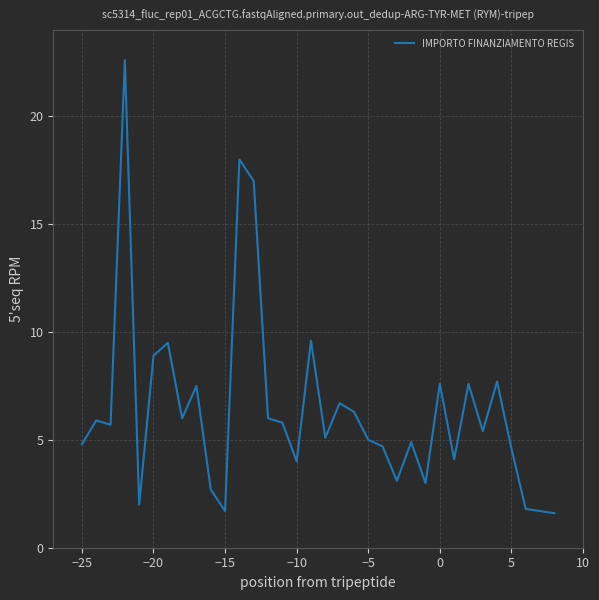

What is the greatest value displayed?

22.6